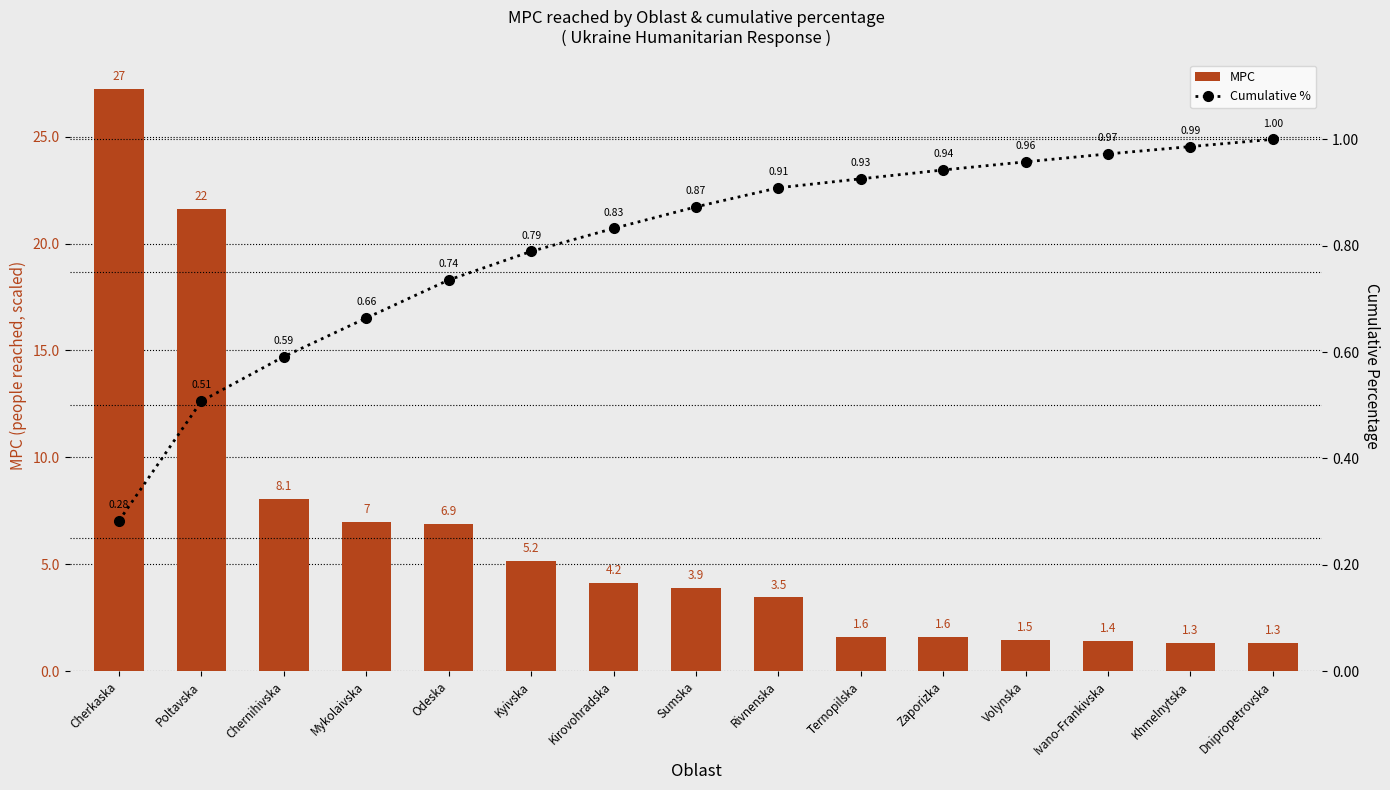

What is the difference between the MPC values at Sumska and Dnipropetrovska?

2.6